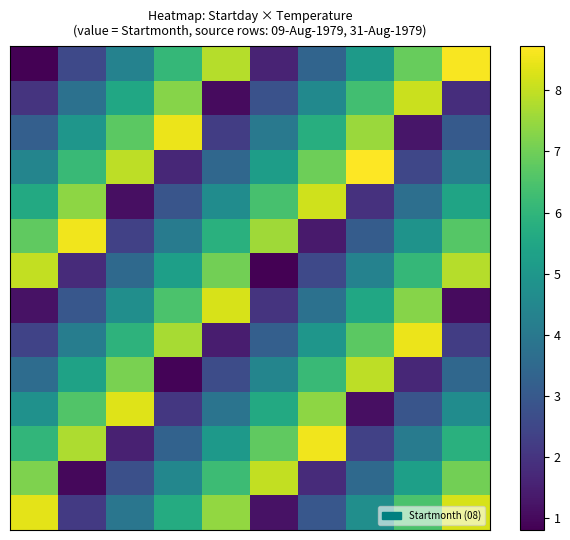

What is the greatest value displayed?

8.7